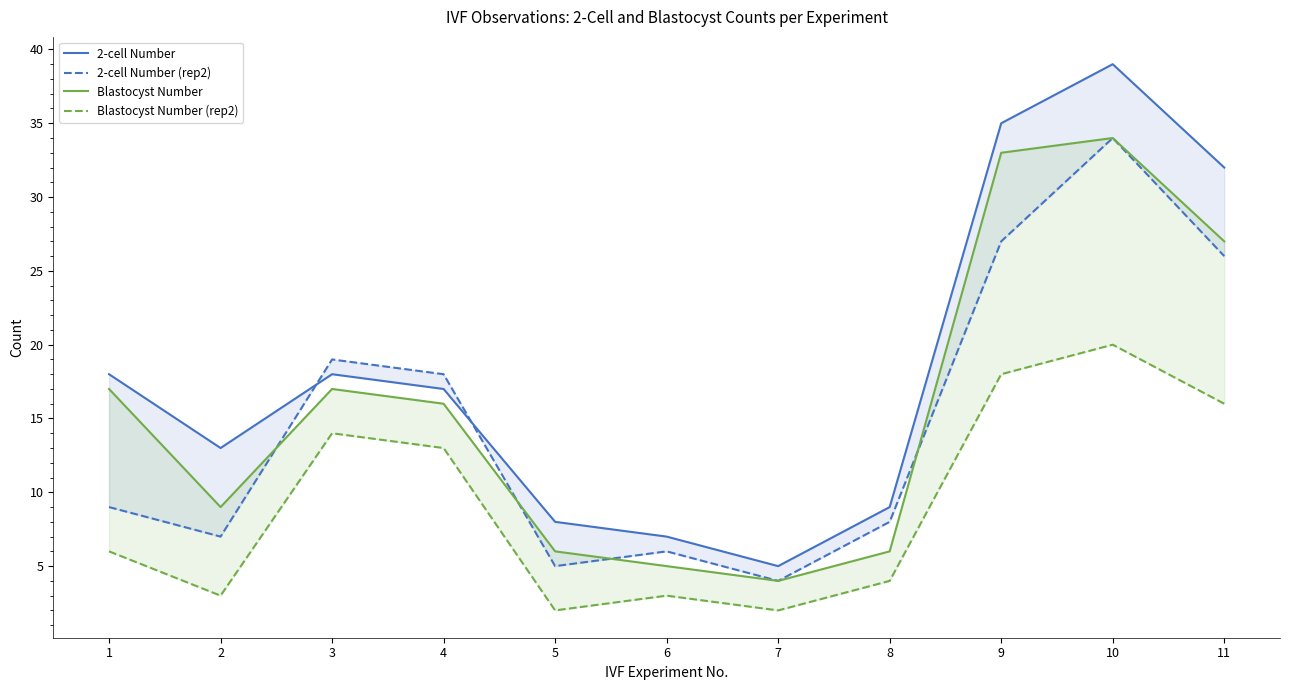

Which category has the lowest value in the Blastocyst Number (rep2) series?

5